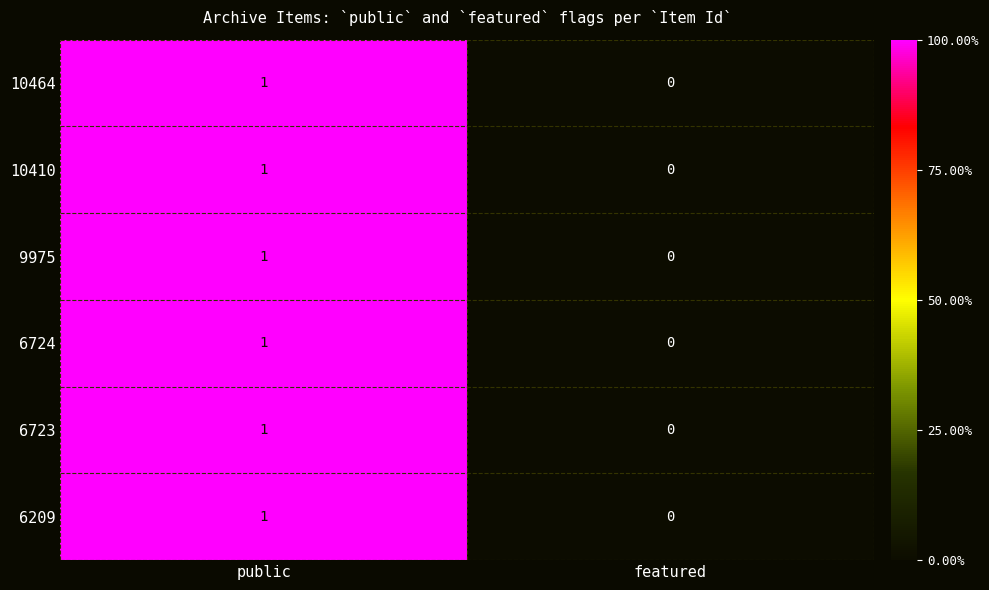

How many categories are shown in the chart?

2